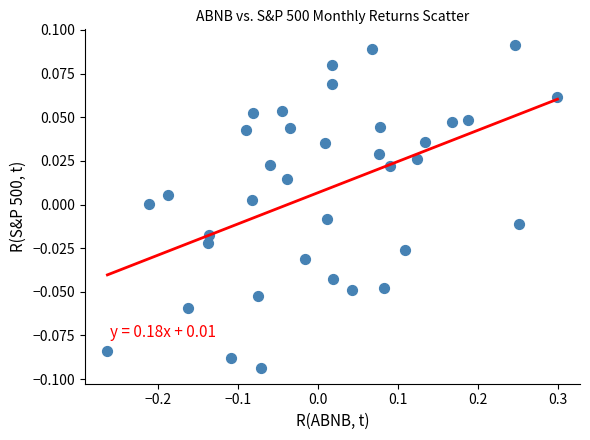

What is the range of X values (max minus min)?

0.6